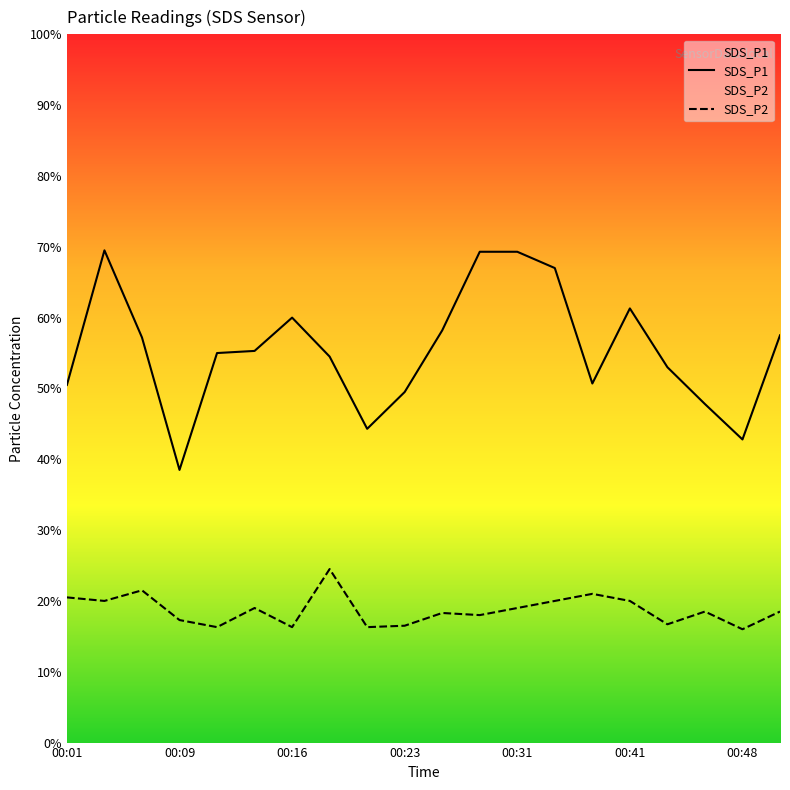

What is the sum of the SDS_P2 values at 00:48 and 00:43?

3.3